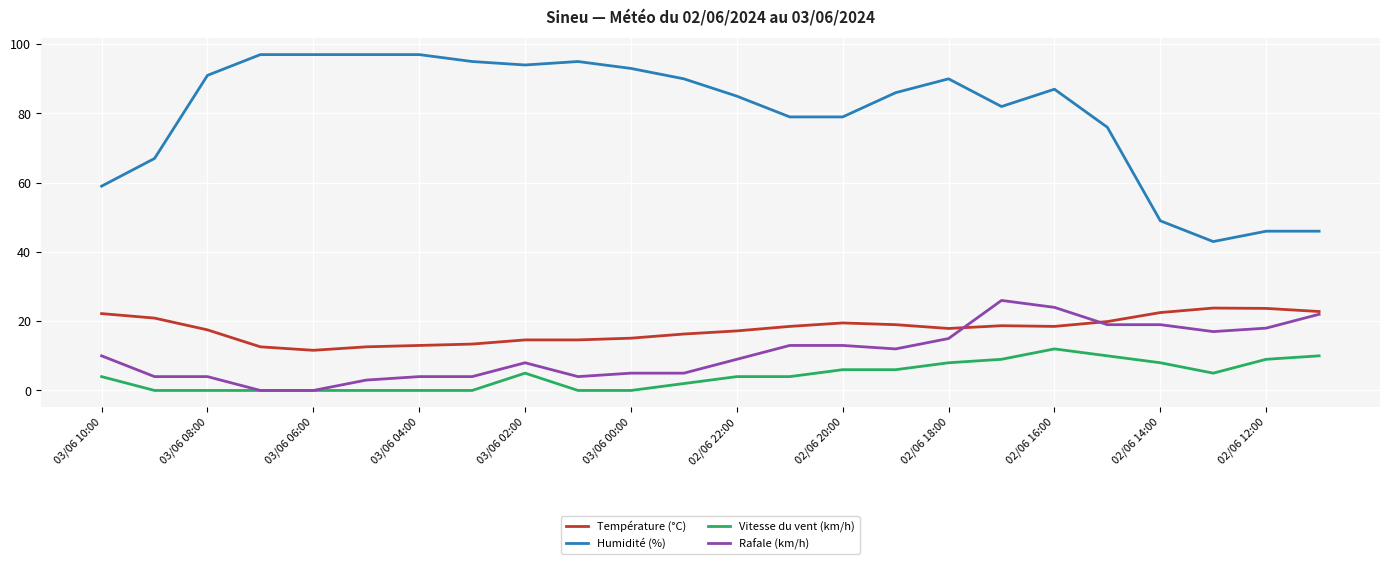

Which series has the widest spread of values?

Humidité (%)